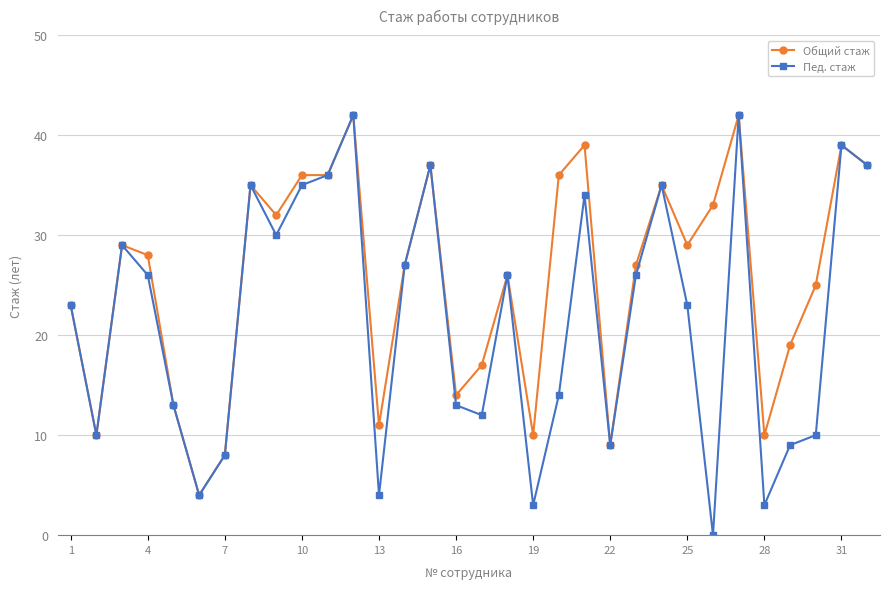

What is the greatest value displayed?

42